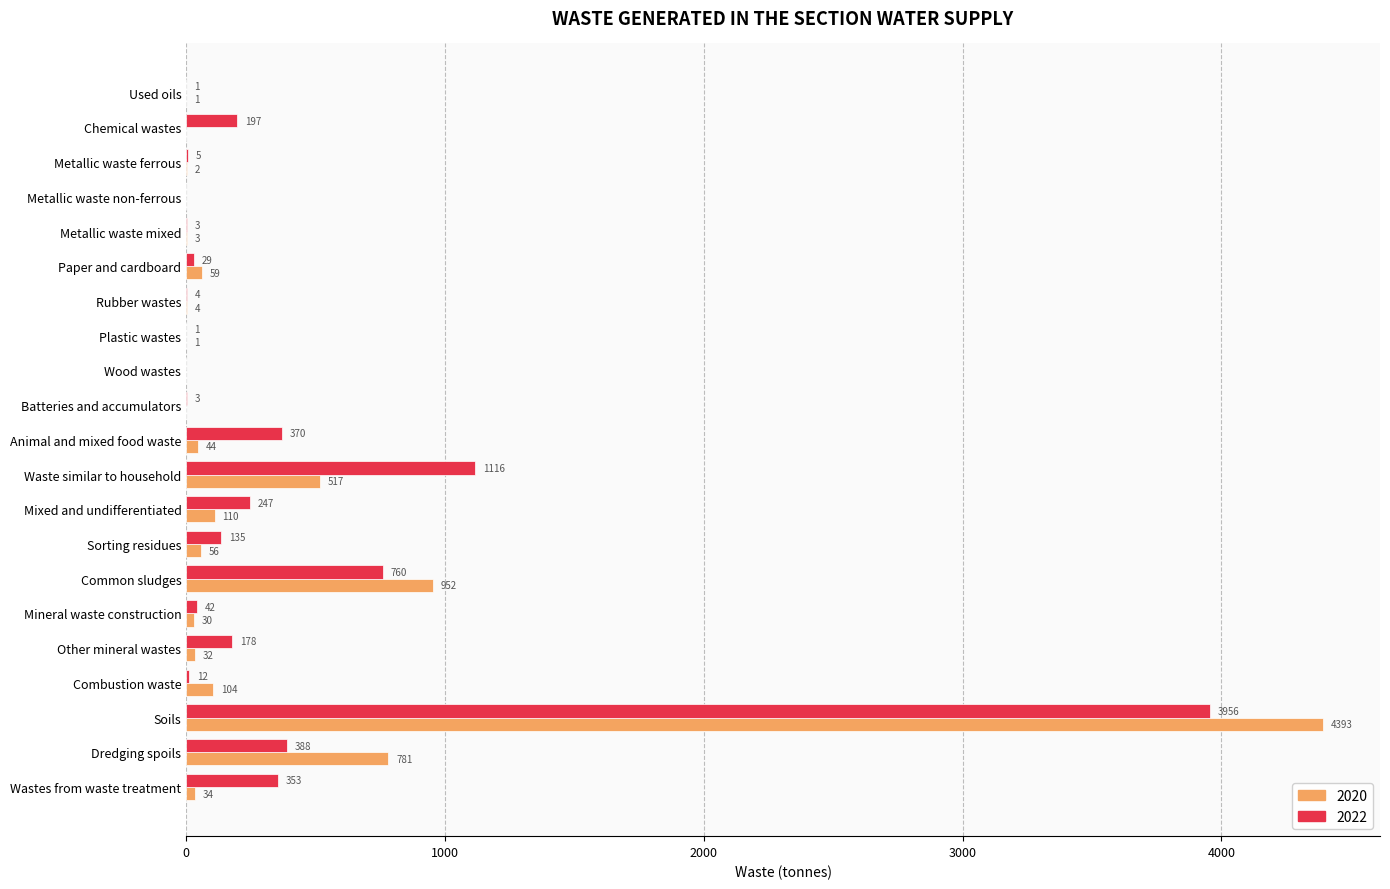

Between Paper and cardboard and Waste similar to household, which series saw the biggest shift?

2022